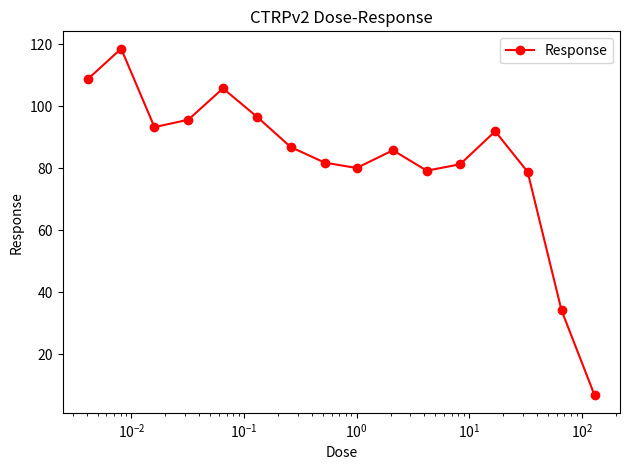

What is the smallest value displayed?

6.7